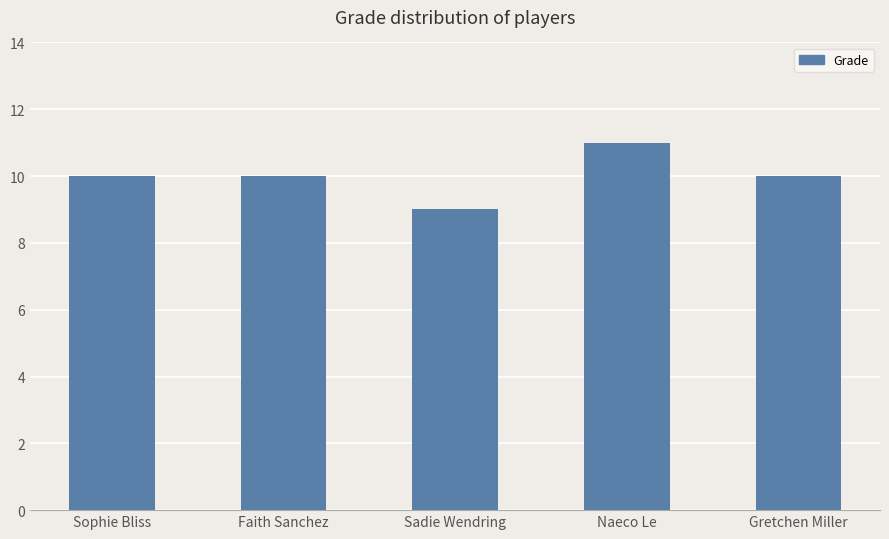

What is the difference between the values at Naeco Le and Sadie Wendring?

2